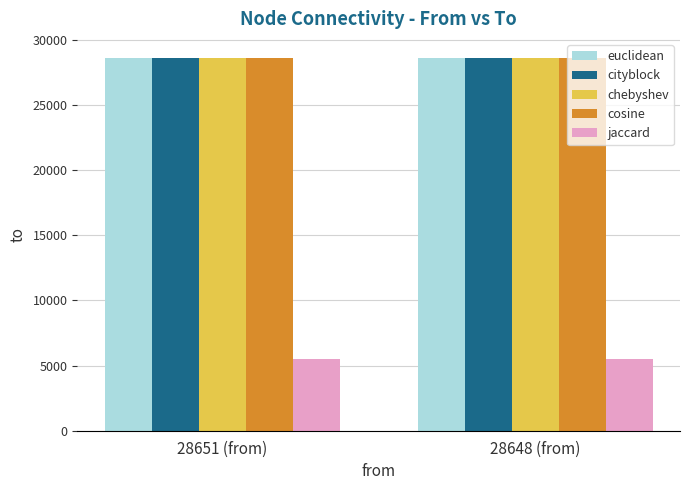

What is the minimum value for euclidean?

28654